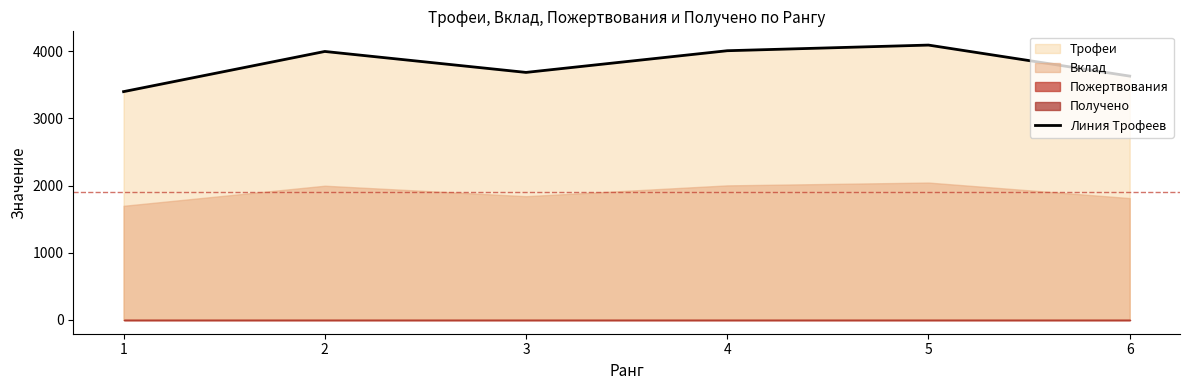

What is the difference between the second highest and minimum values?

609